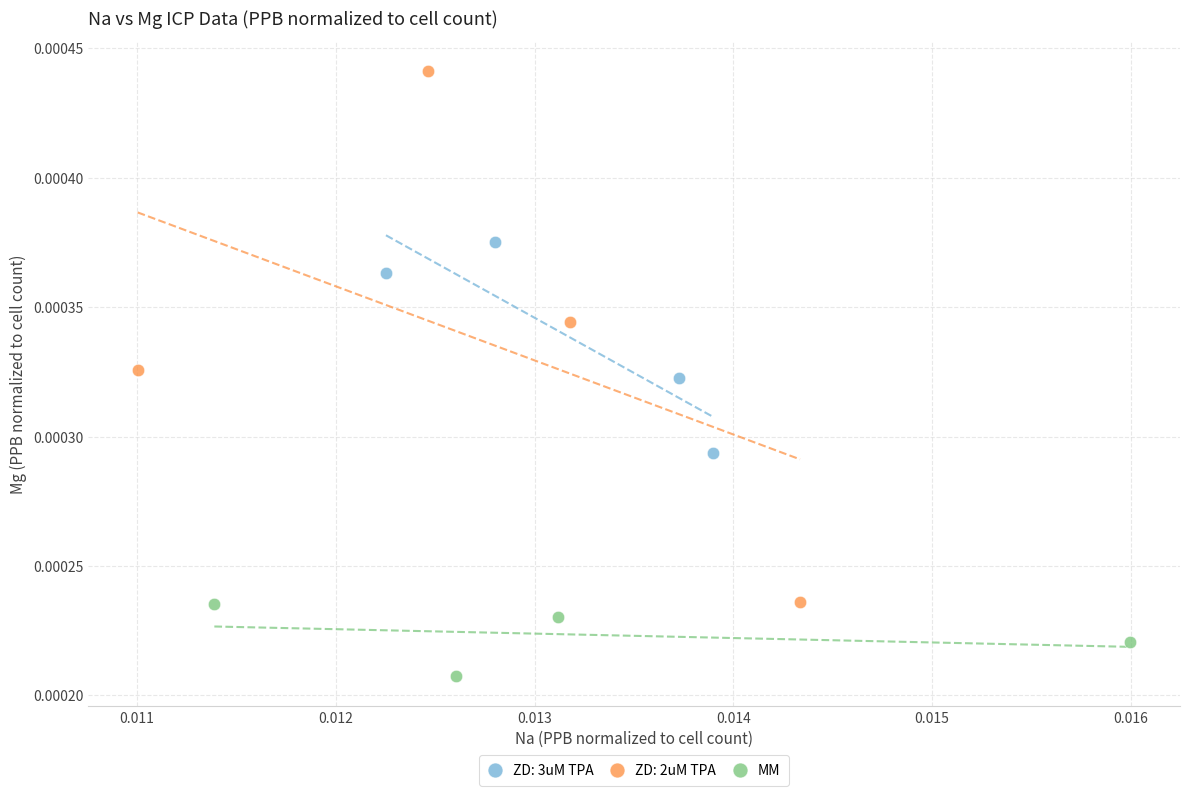

Which series contains the lowest Y value?

MM